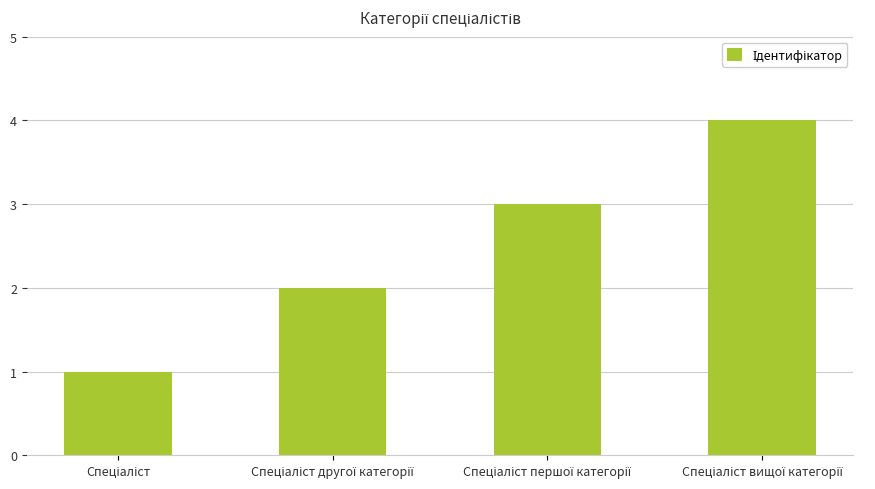

Are the bars grouped side by side (vs. stacked)?

No